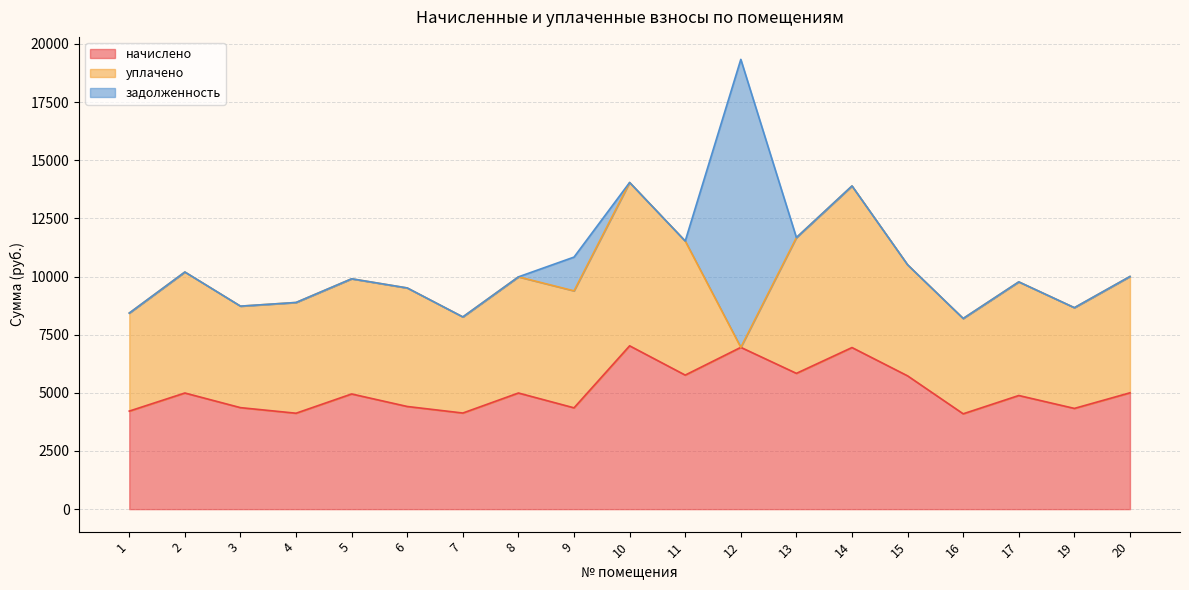

Which has a higher value, 10 or 17?

10